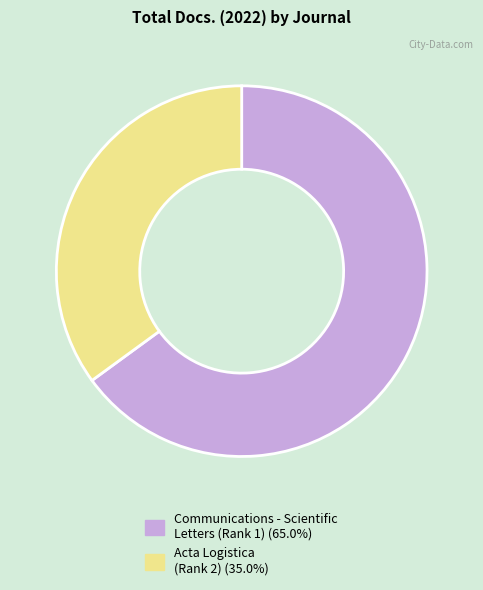

Does any single category account for the majority?

Yes